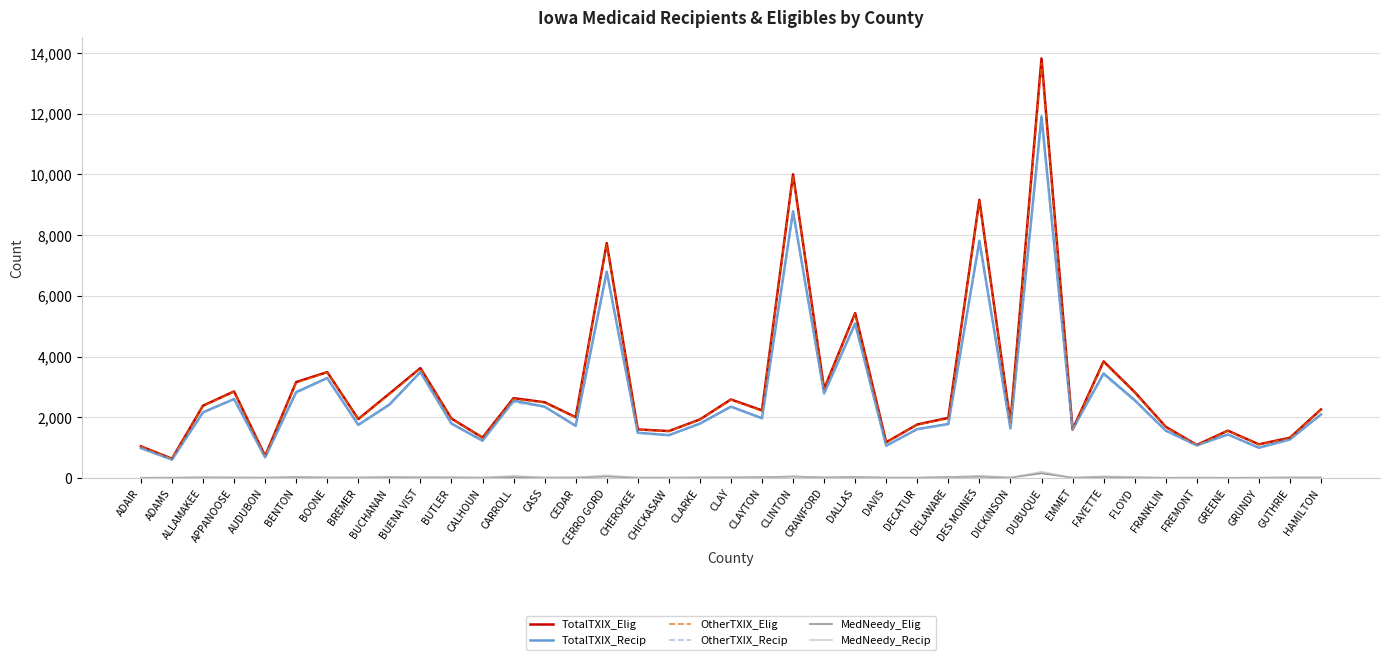

What is the sum of all OtherTXIX_Recip values?

103780